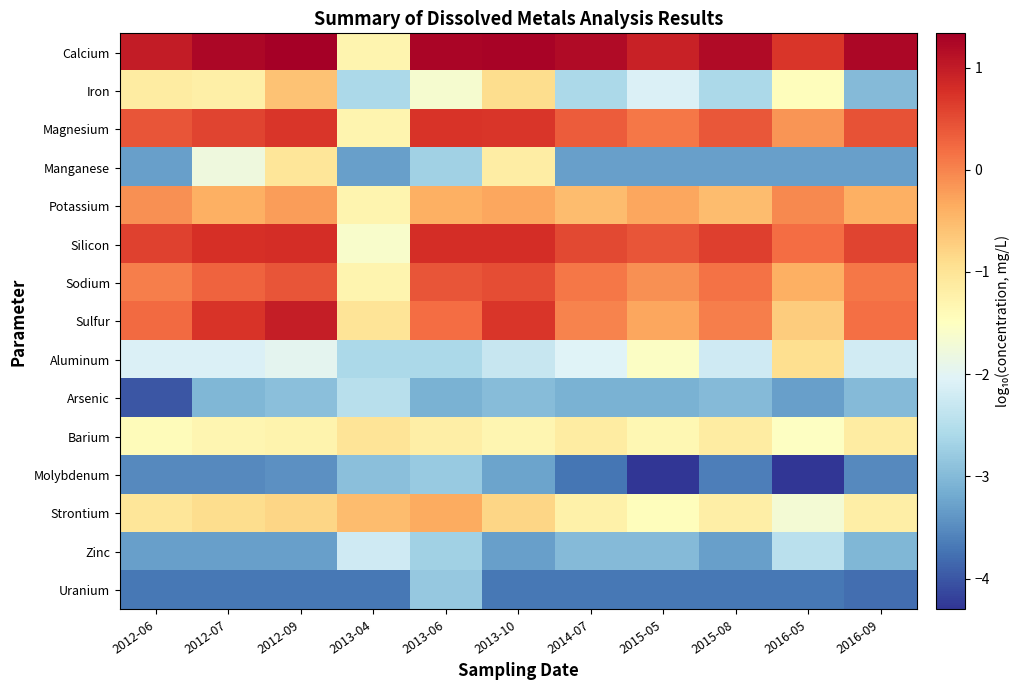

Between 2012-09 and 2016-05, which series saw the biggest shift?

Manganese